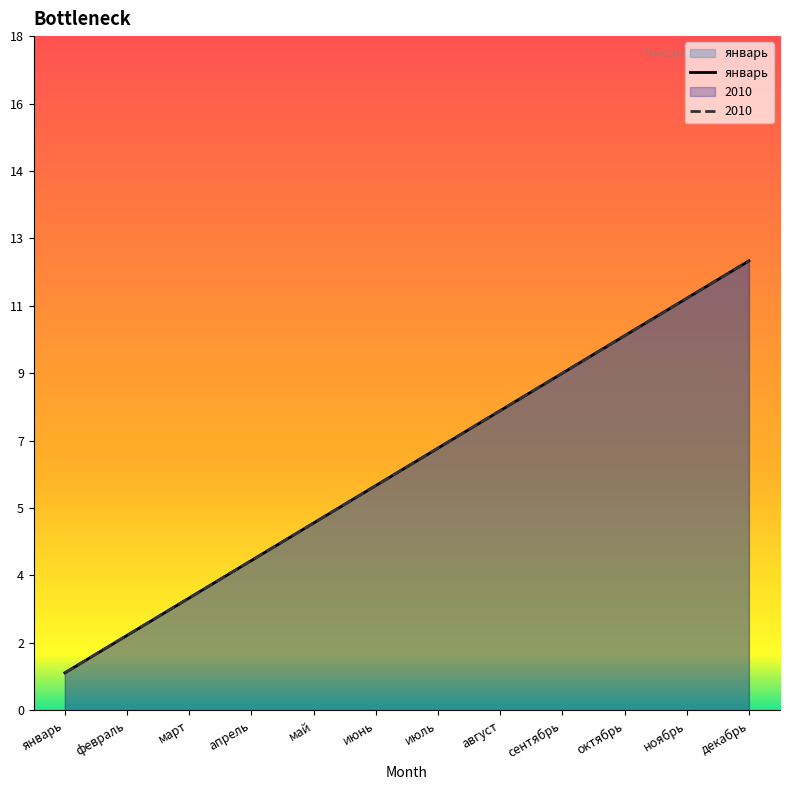

What is the difference between the values at август and апрель?

4